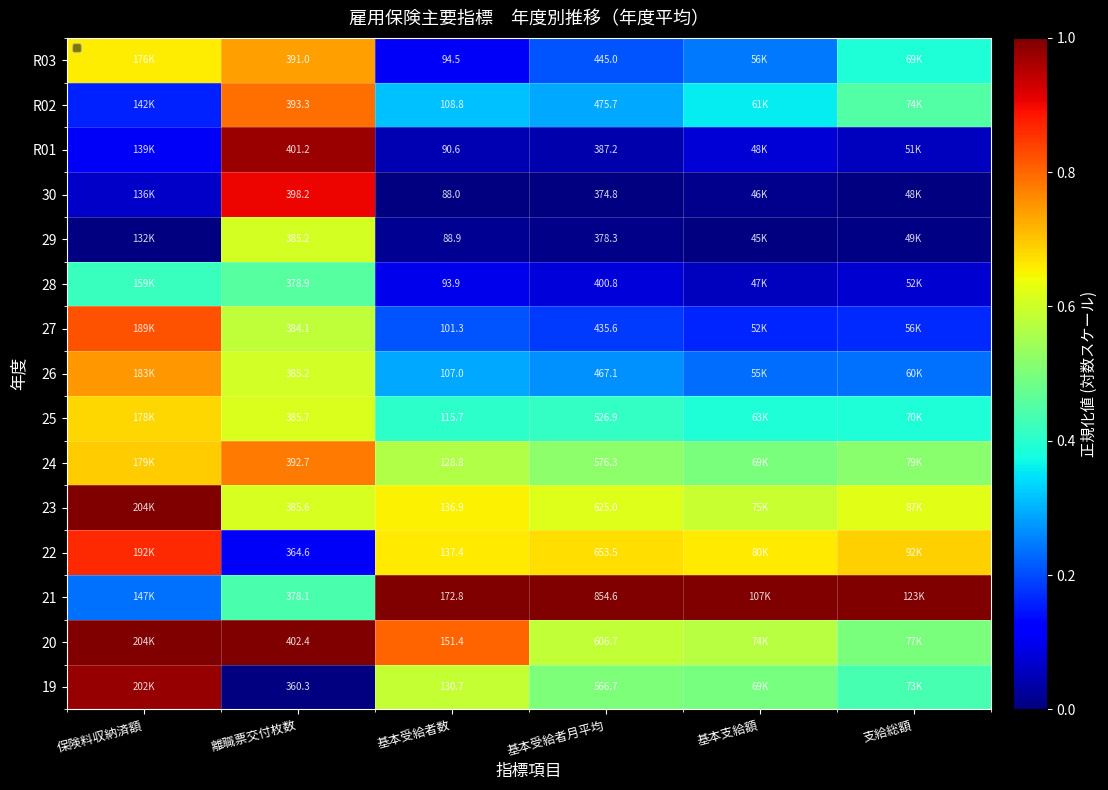

At which label is 27 closest to 0?

基本支給額